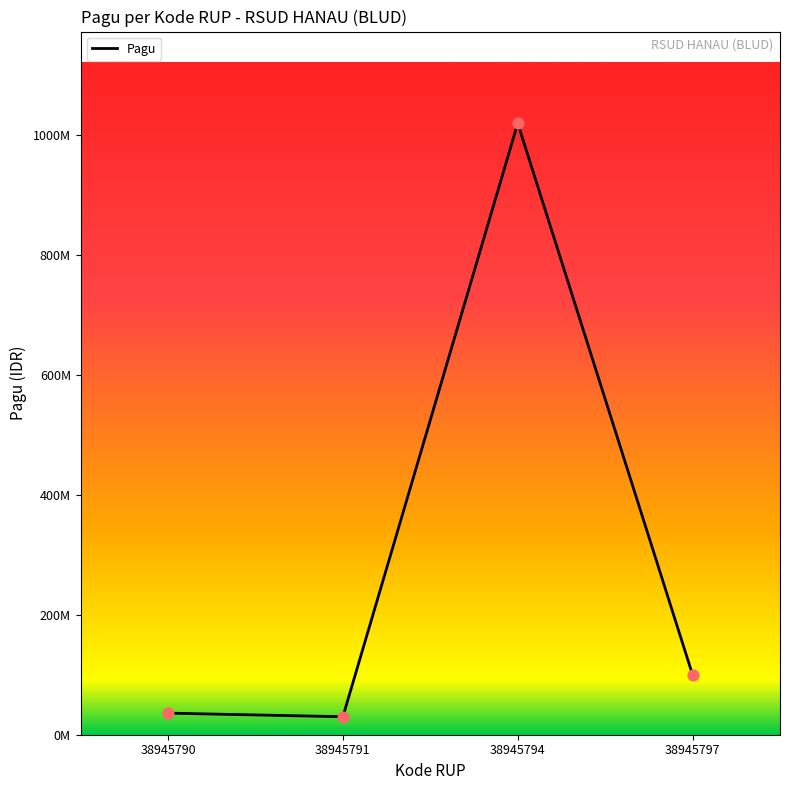

What is the change in value from 38945790 to 38945791?

-6000000